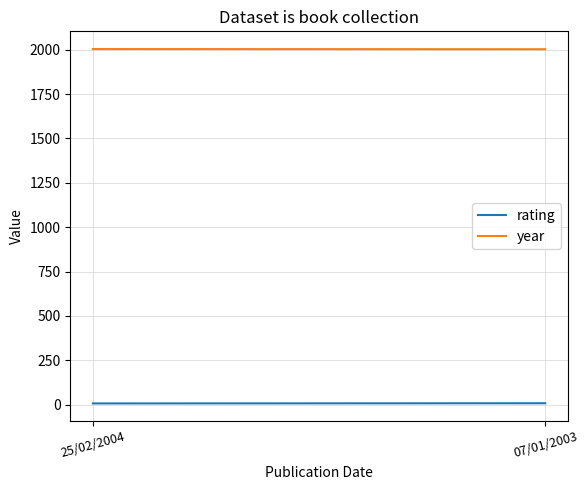

Does the chart display data point markers on the line(s)?

No